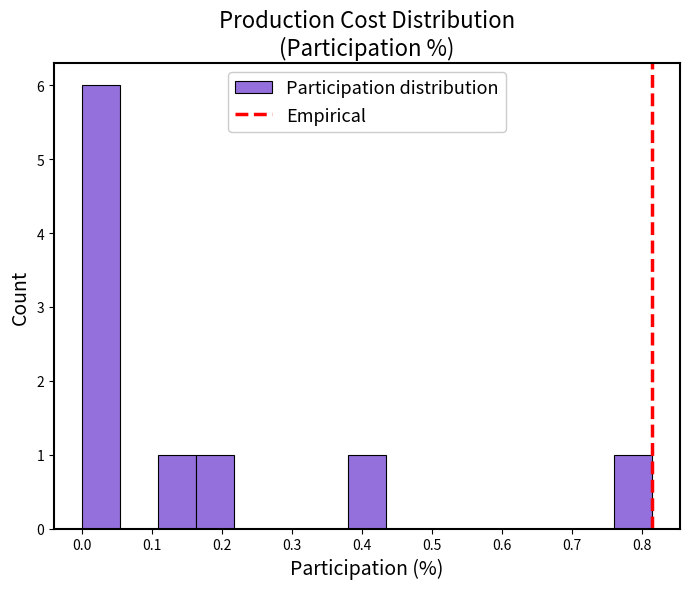

Reading left to right, list every bar in this chart as the range it spans on the x-axis followed by its height. Neither the bar edges nor the heights are printed on the chart, so give them approximately, as read against the axes.

0.00 to 0.06: 6
0.06 to 0.11: 0
0.11 to 0.16: 1
0.16 to 0.22: 1
0.22 to 0.27: 0
0.27 to 0.33: 0
0.33 to 0.38: 0
0.38 to 0.43: 1
0.43 to 0.49: 0
0.49 to 0.54: 0
0.54 to 0.60: 0
0.60 to 0.65: 0
0.65 to 0.71: 0
0.71 to 0.76: 0
0.76 to 0.81: 1